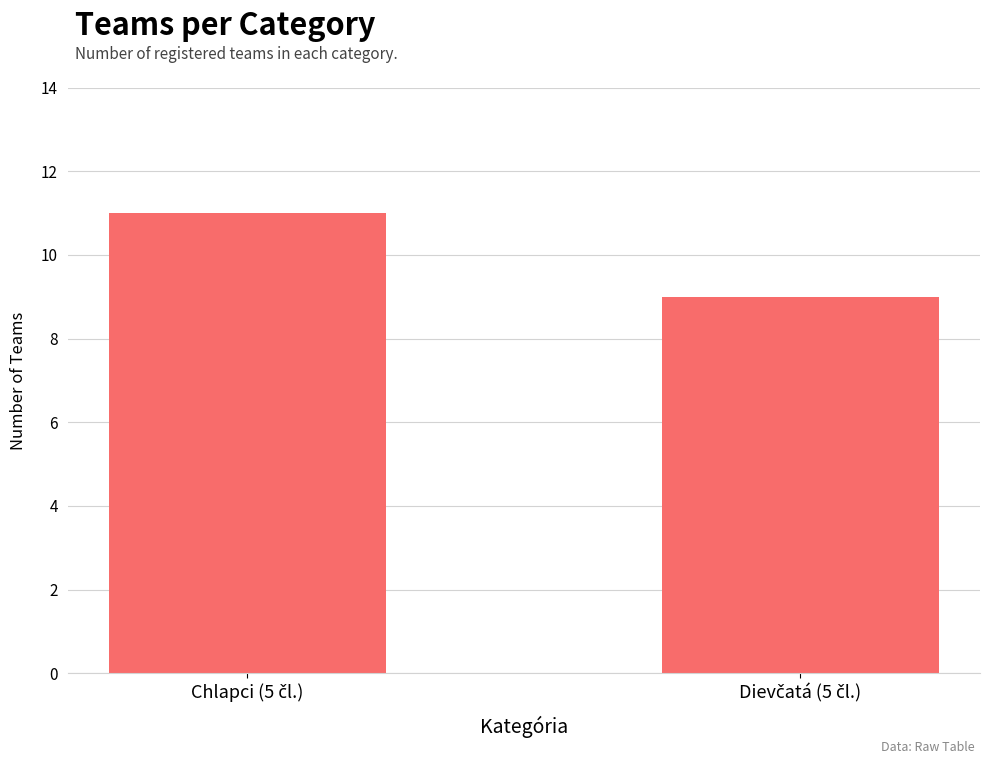

What is the value of the 2nd bar from the left?

9